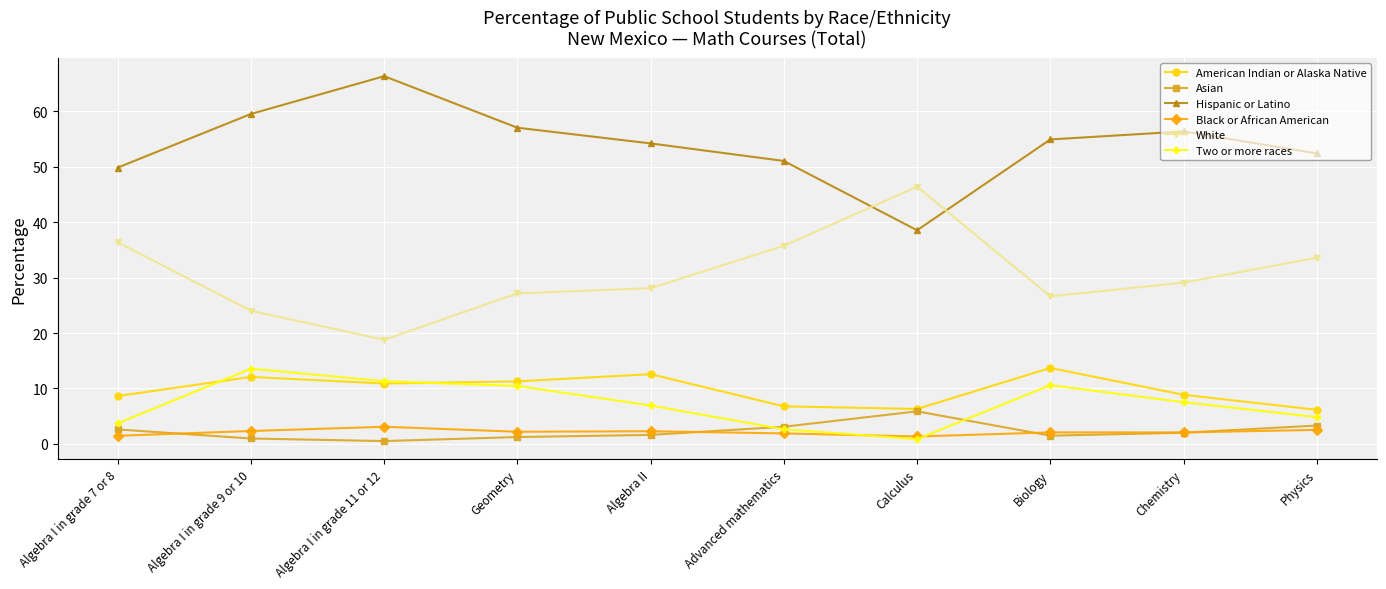

Rank the series at Biology from highest to lowest value.

Hispanic or Latino, White, American Indian or Alaska Native, Two or more races, Black or African American, Asian